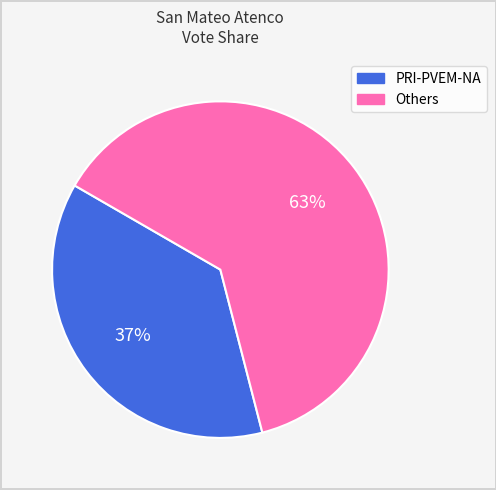

Is there any slice that represents more than half of the pie?

Yes